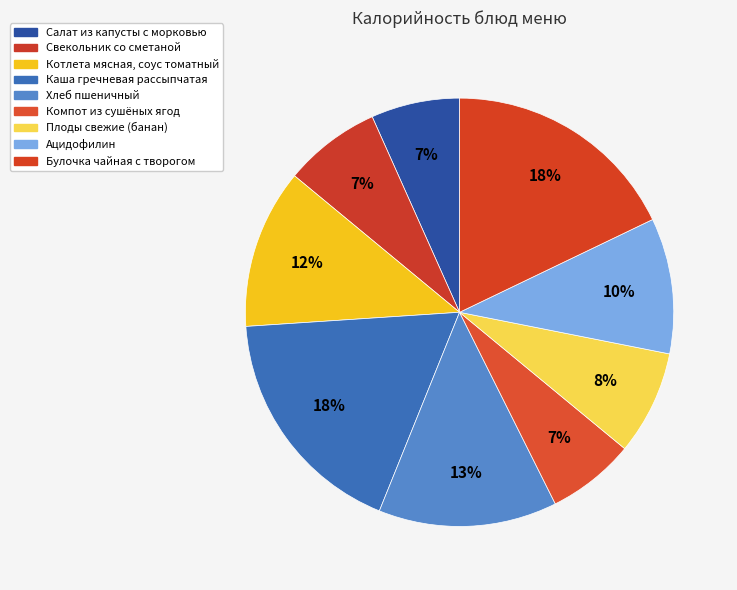

To the nearest percent, what is the difference between the Свекольник со сметаной and Булочка чайная с творогом slice percentages?

11%